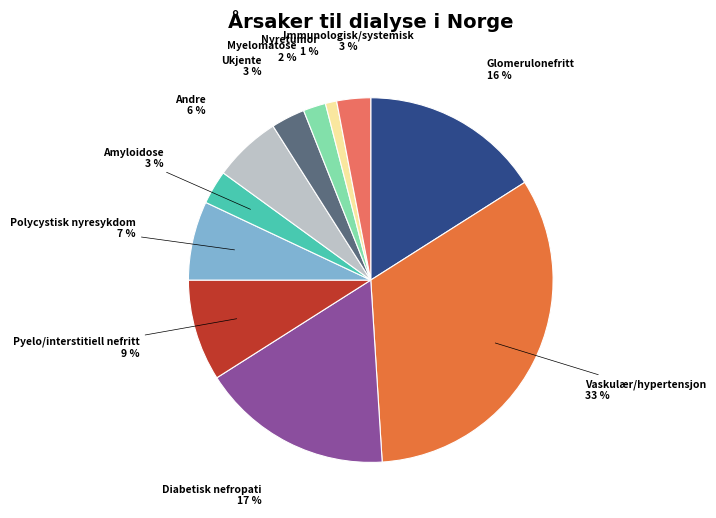

Is there a majority slice in this chart?

No